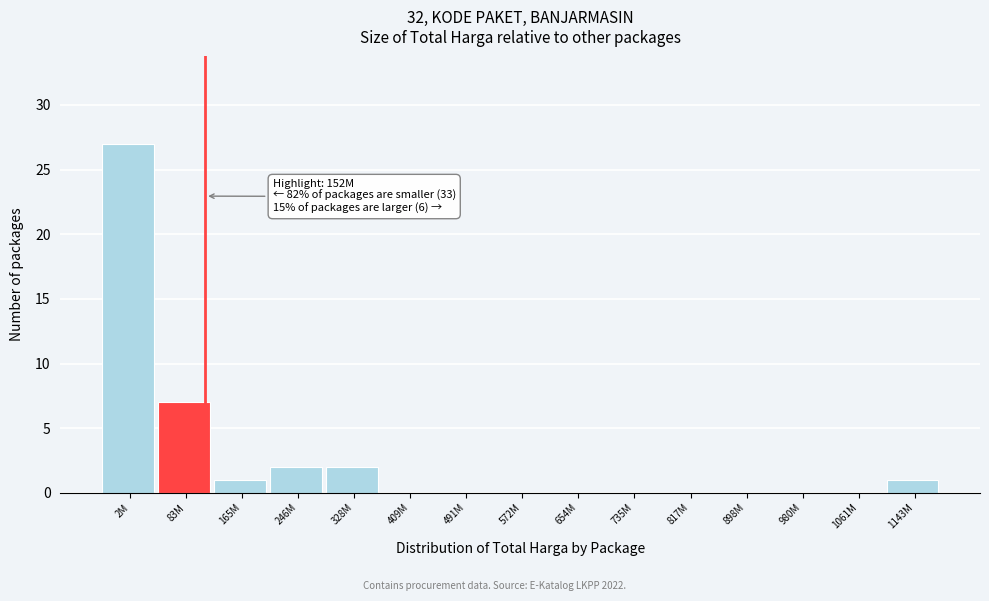

Reading left to right, extract all data points from this chart.

2M=27	83M=7	165M=1	246M=2	328M=2	409M=0	491M=0	572M=0	654M=0	735M=0	817M=0	898M=0	980M=0	1061M=0	1143M=1